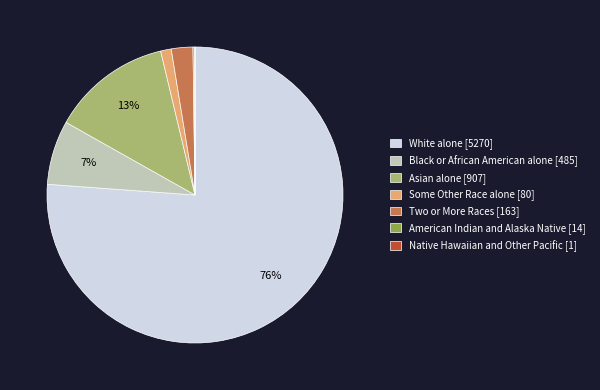

Combined, do Two or More Races [163] and Black or African American alone [485] account for over 50%?

No